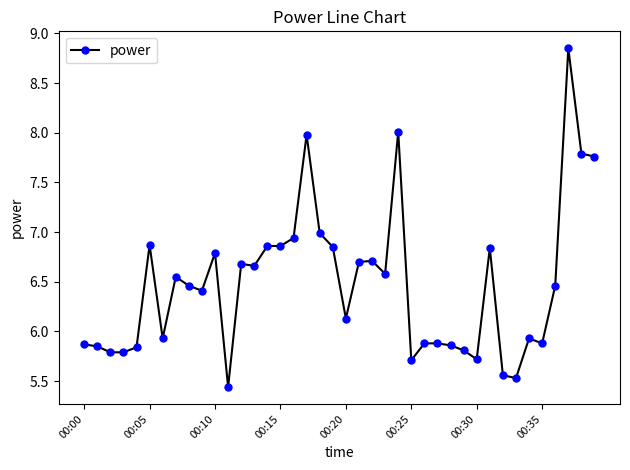

True or false: there are more than 2 points higher than both neighbors.

True